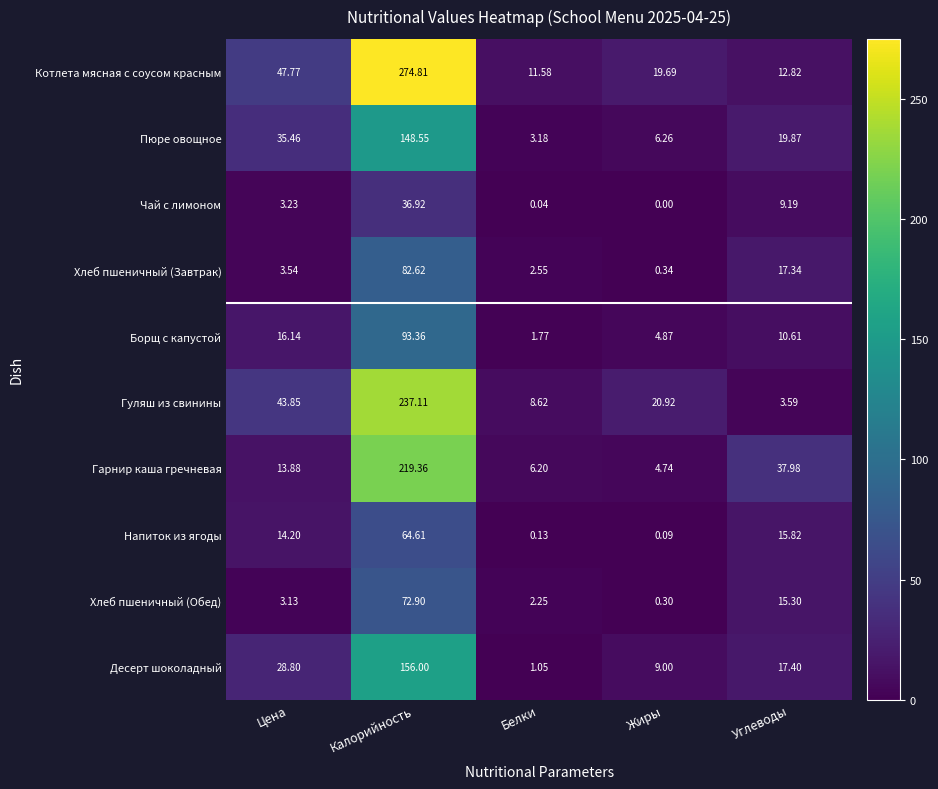

Which series has the largest total across all categories?

Котлета мясная с соусом красным